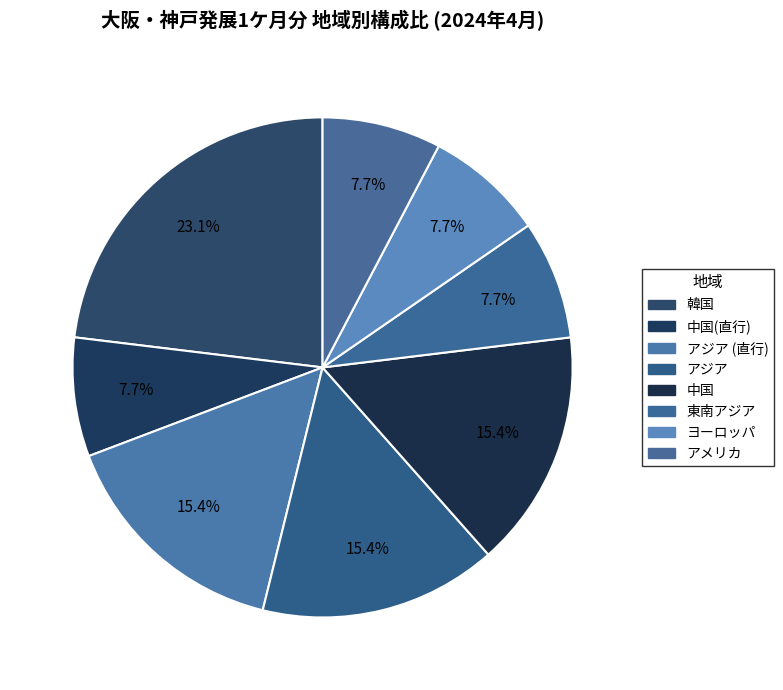

What is the largest slice in the pie chart?

韓国